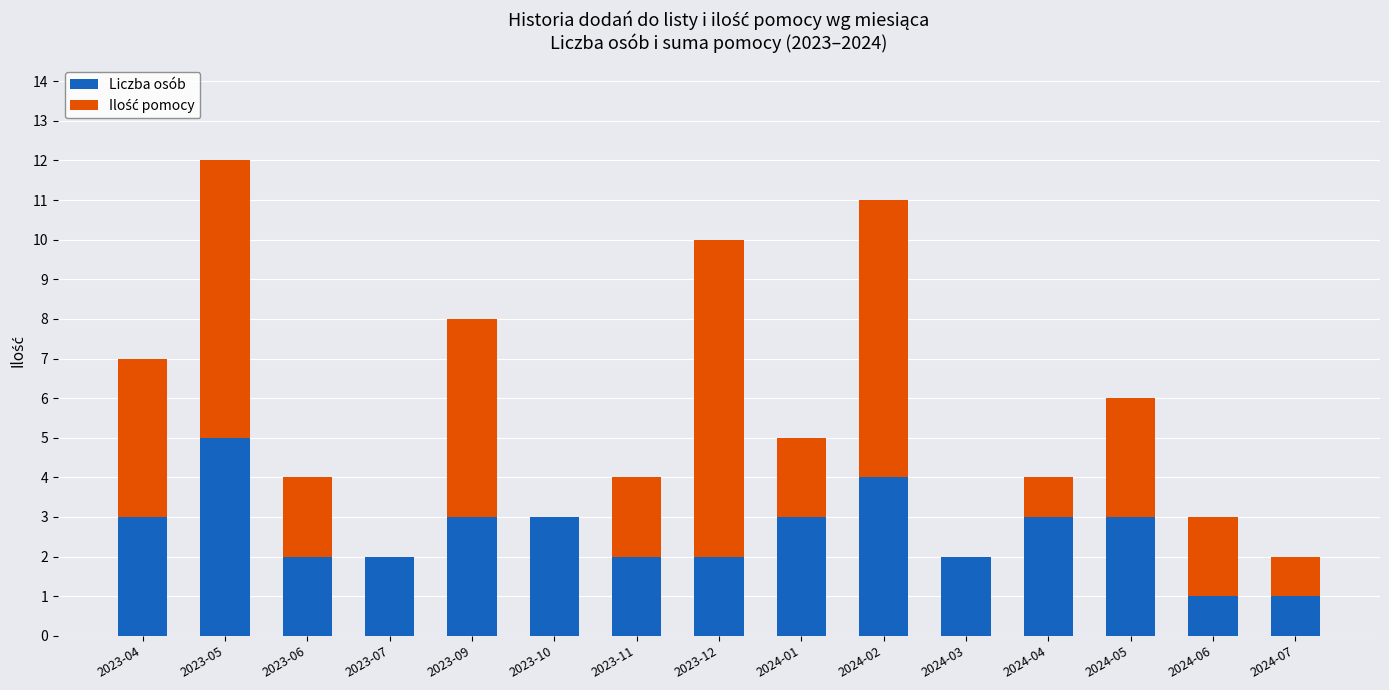

What is the sum of the Liczba osób values at 2023-04 and 2023-11?

5